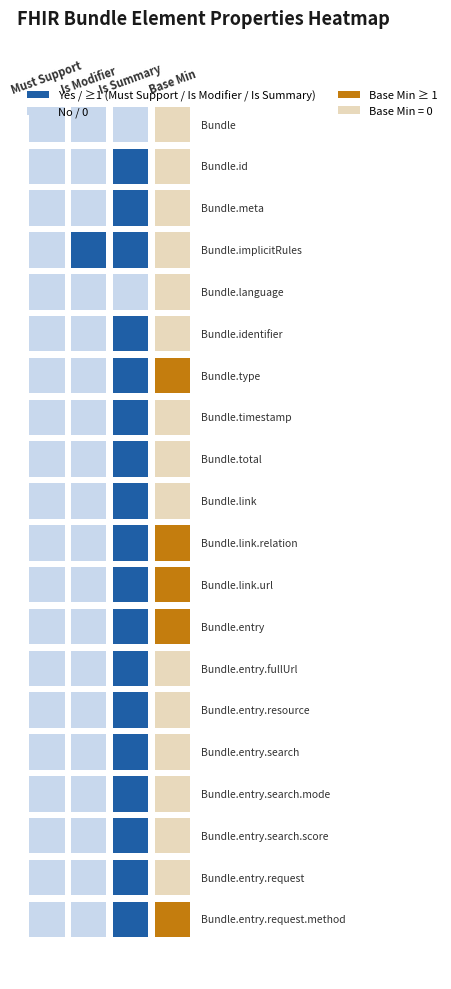

Which category has the lowest value across all series?

Must Support